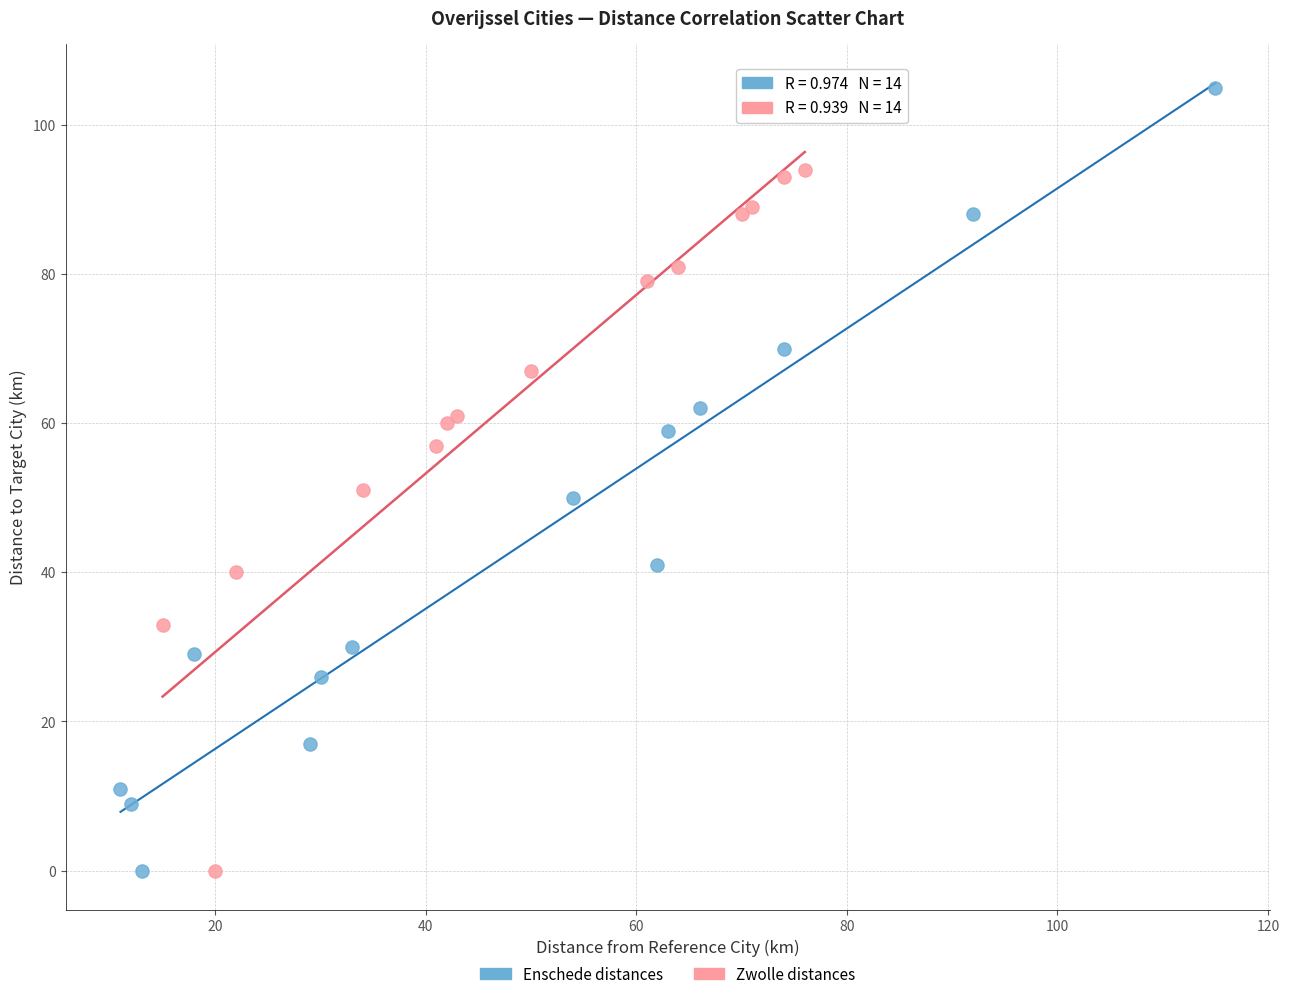

Which series reaches the maximum Y coordinate?

Enschede distances